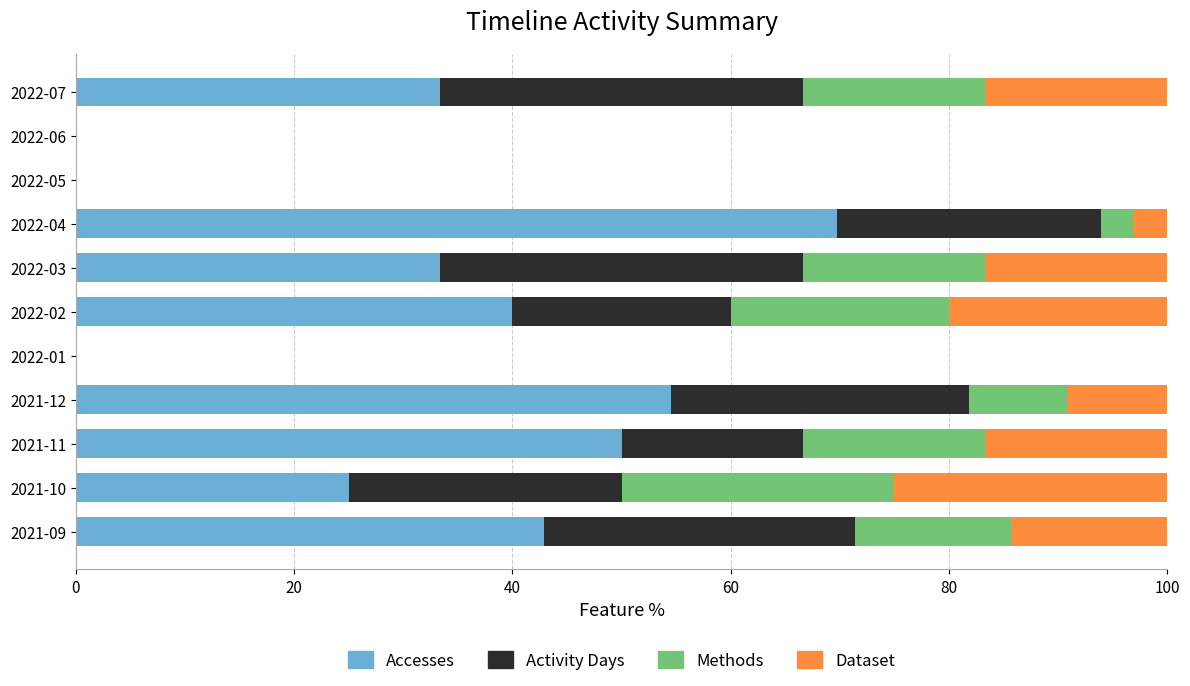

Count the number of categories in the chart.

11